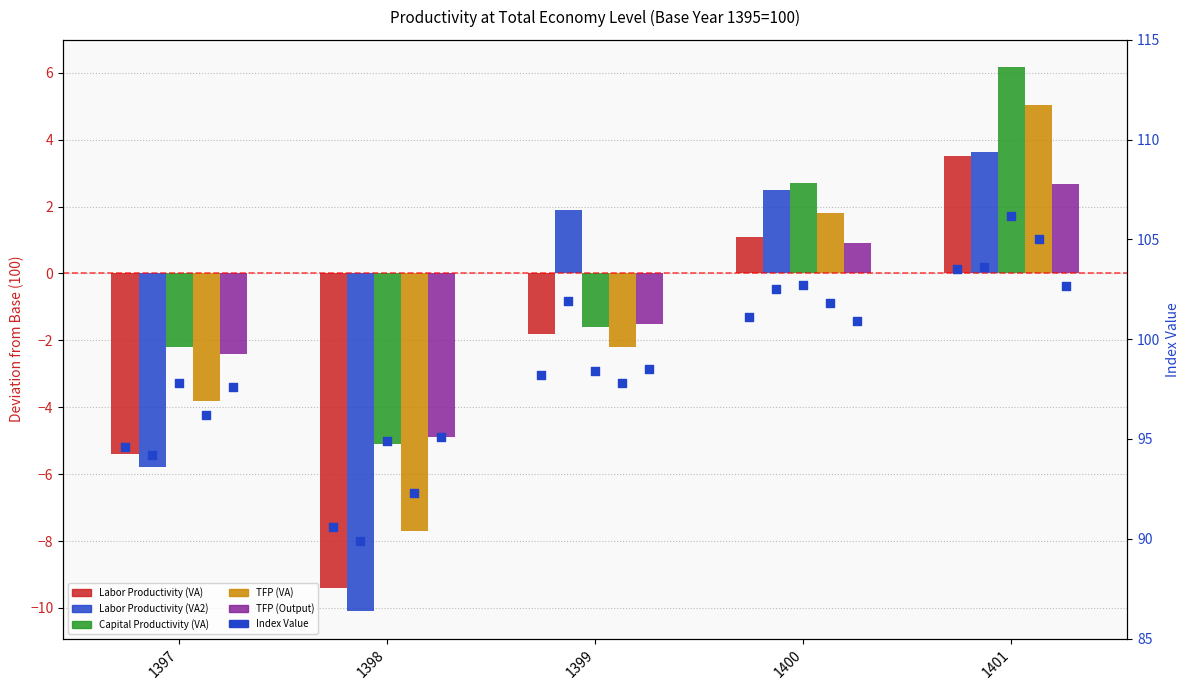

At which category is the sum across all series the highest?

1401